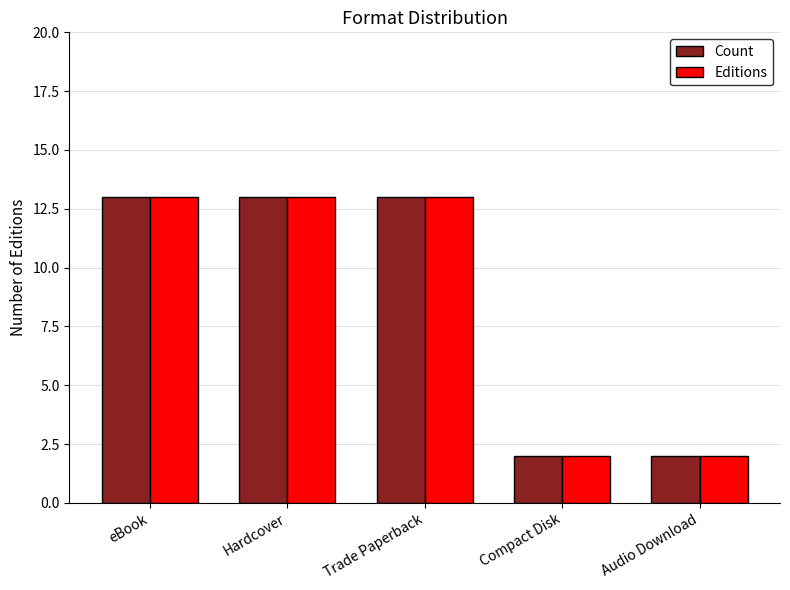

How many distinct data groups are displayed?

2